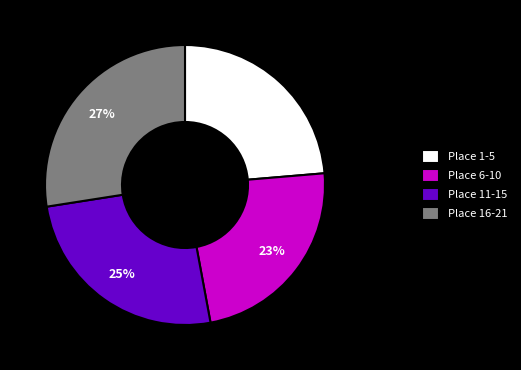

Is it true that Place 6-10 is 23% of the pie?

True